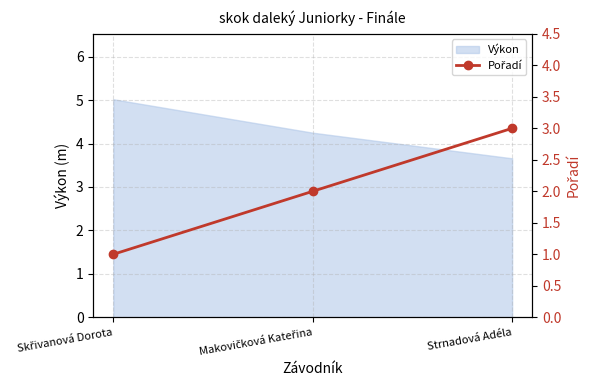

What is the minimum value shown in the chart?

1